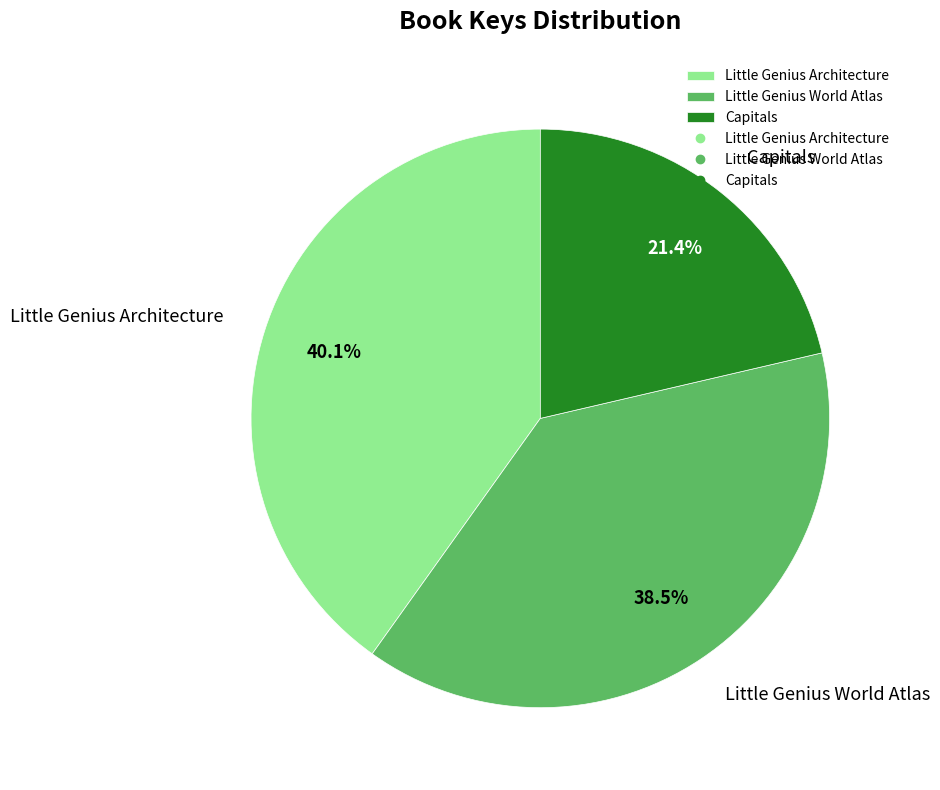

To the nearest percent, what is the combined percentage of Little Genius Architecture and Little Genius World Atlas?

79%